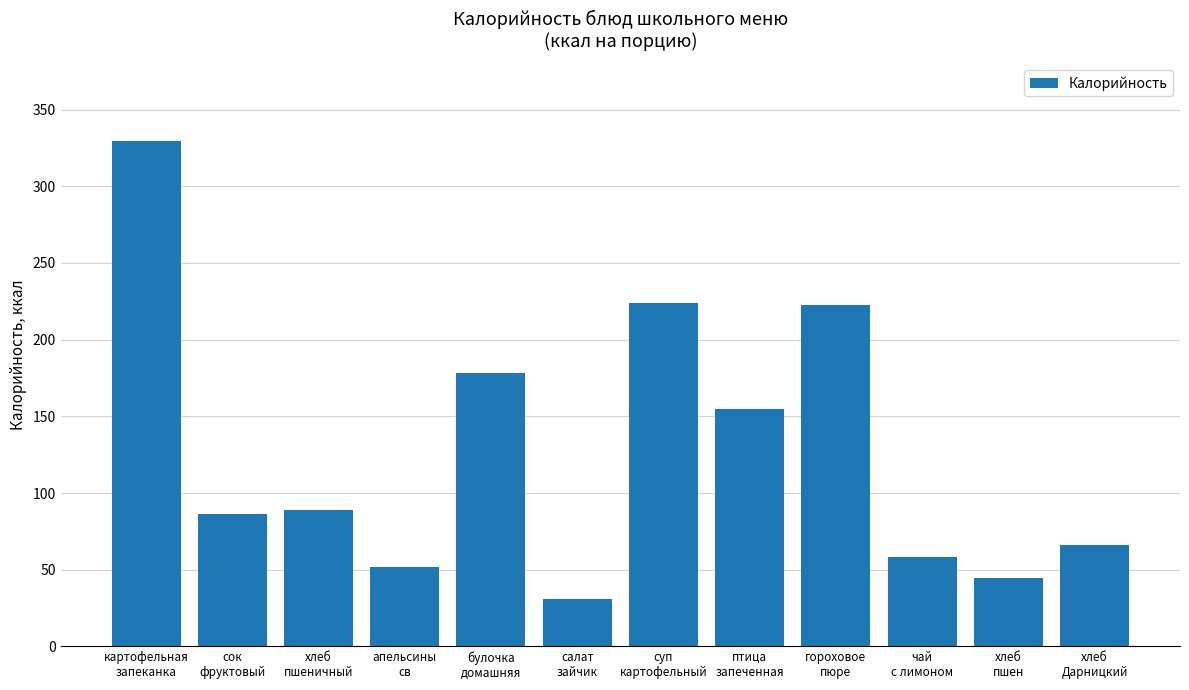

What is the greatest value displayed?

329.5